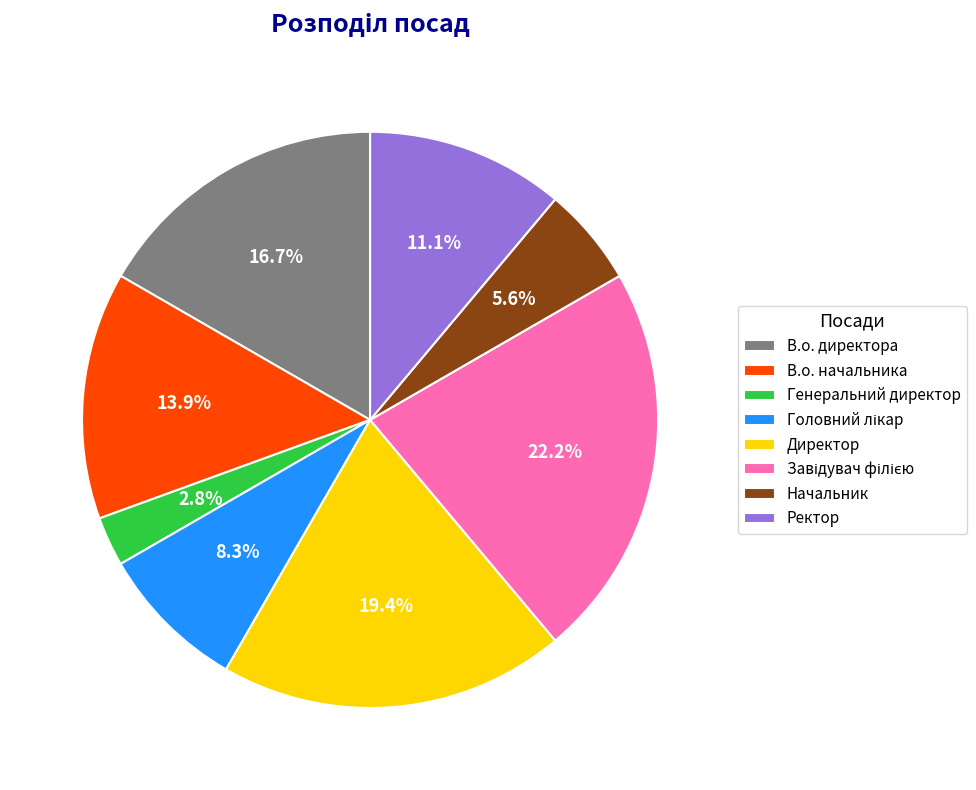

To the nearest percent, what portion does Ректор represent?

11%